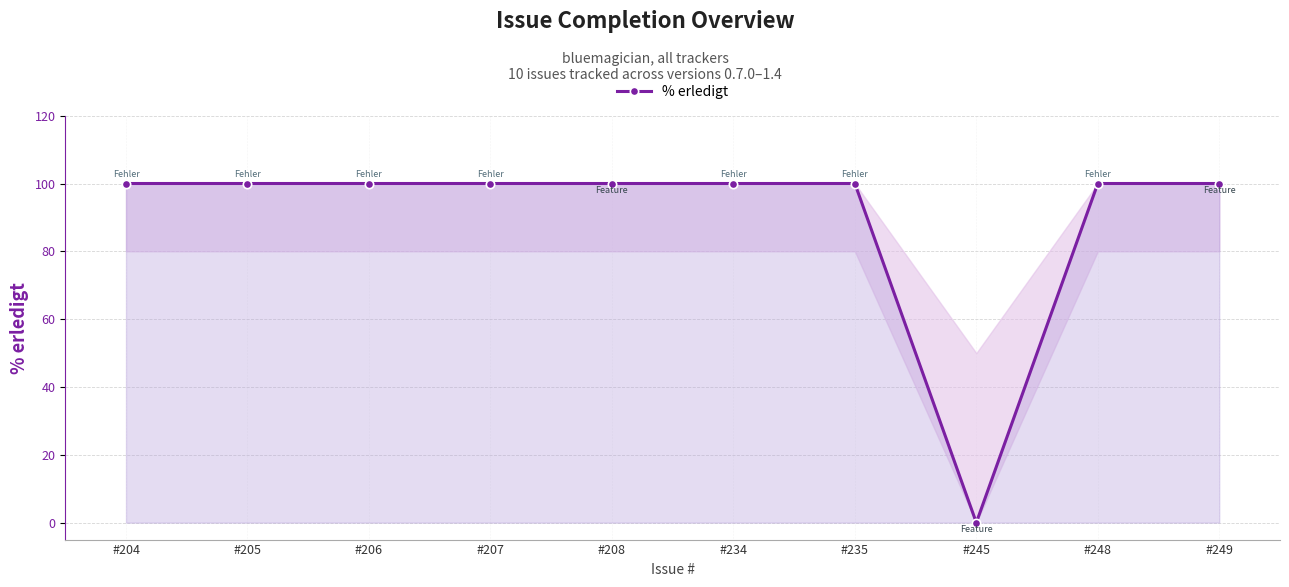

Rank the categories by value from highest to lowest.

#204, #205, #206, #207, #208, #234, #235, #248, #249, #245